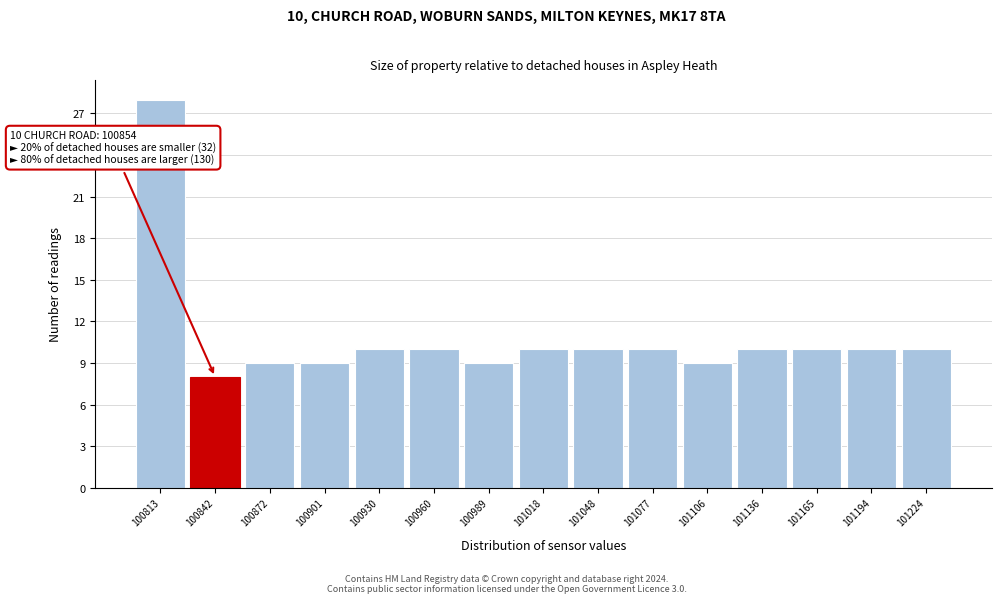

Reading left to right, list all the values displayed in this chart.

28	8	9	9	10	10	9	10	10	10	9	10	10	10	10